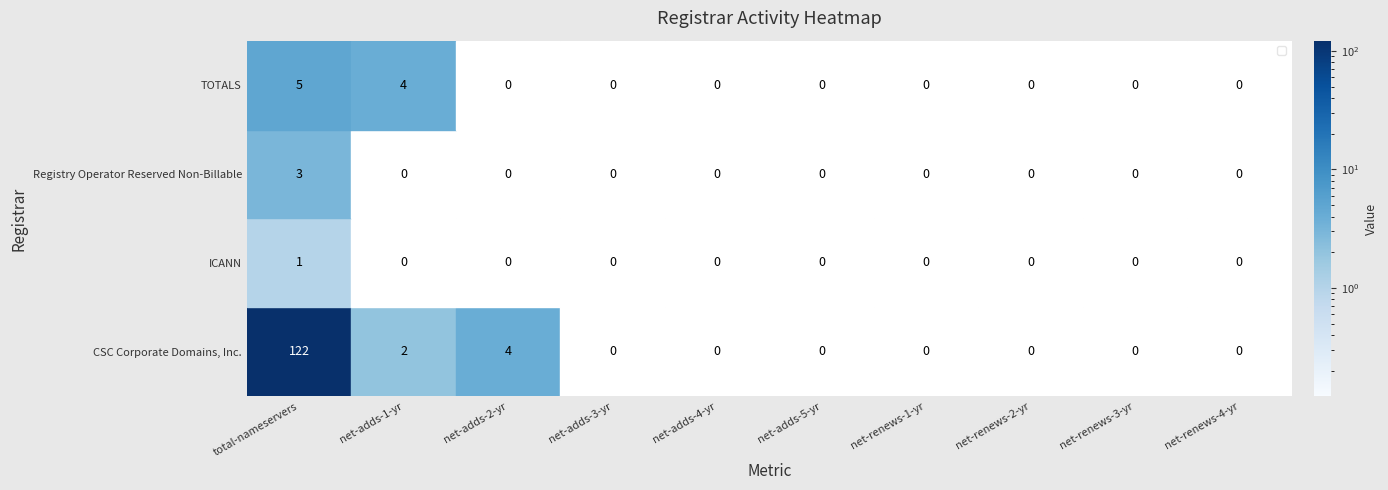

What is the maximum value for TOTALS?

5